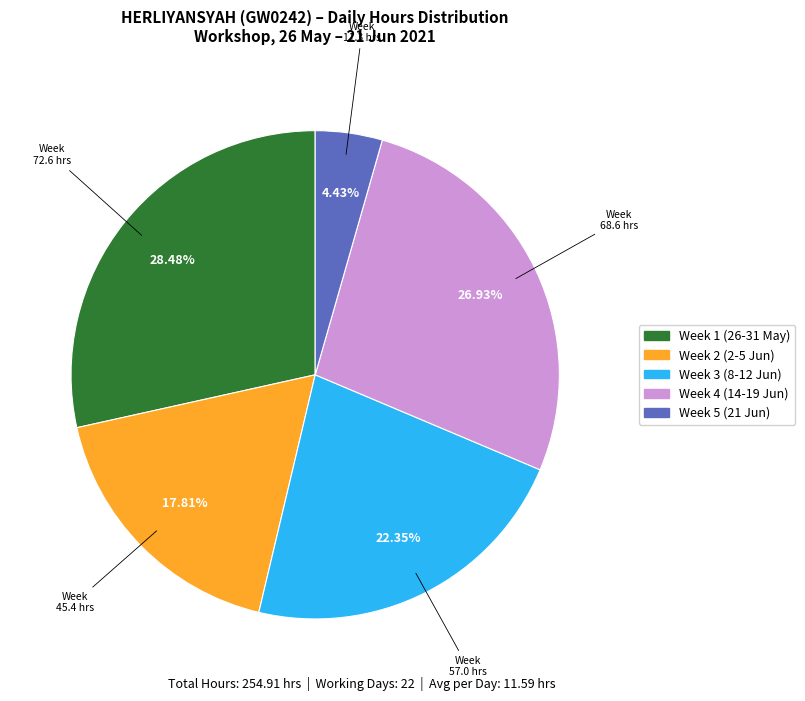

Is there a majority slice in this chart?

No